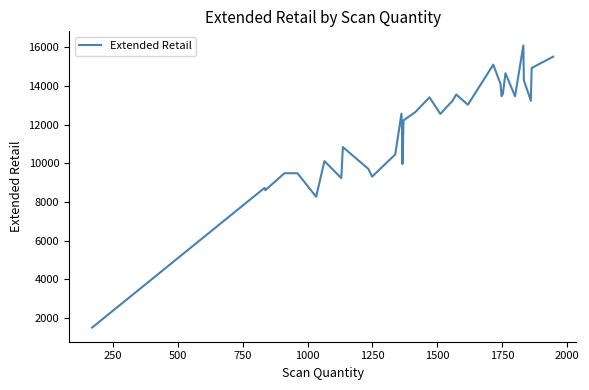

What is the maximum value shown in the chart?

16094.1